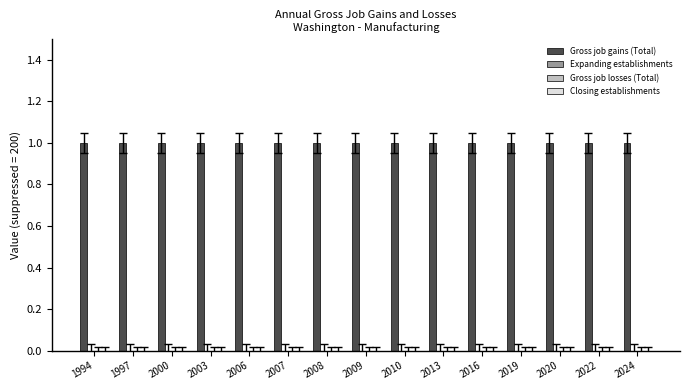

Which category has the highest value across all series?

1994